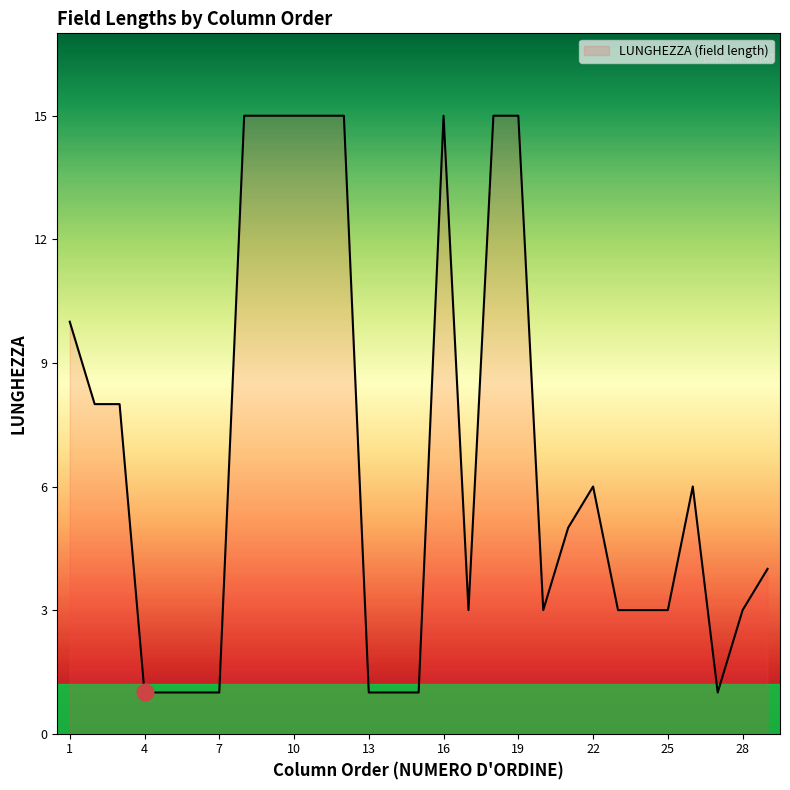

What is the maximum value shown in the chart?

15